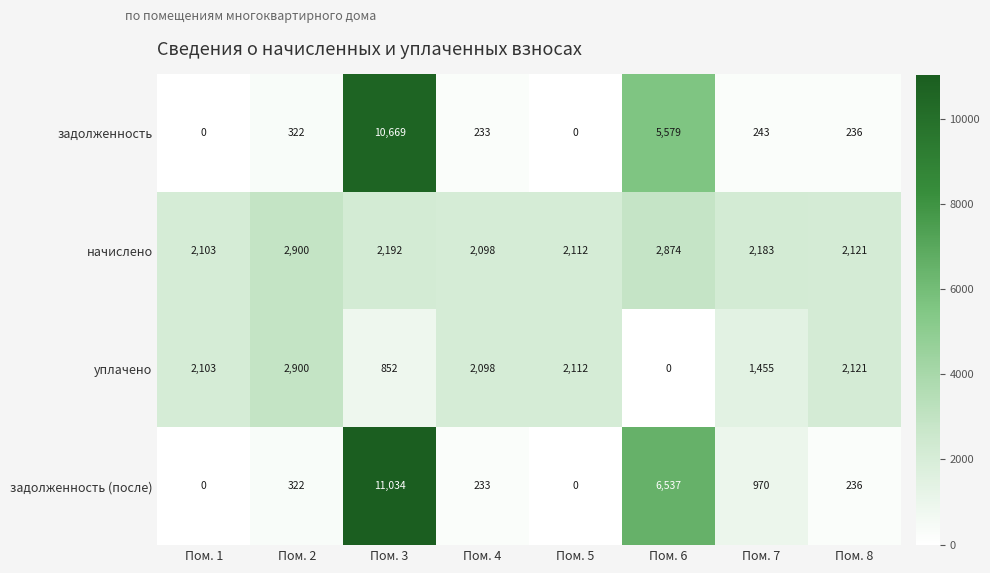

Which series changed the most between Пом. 6 and Пом. 8?

задолженность (после)